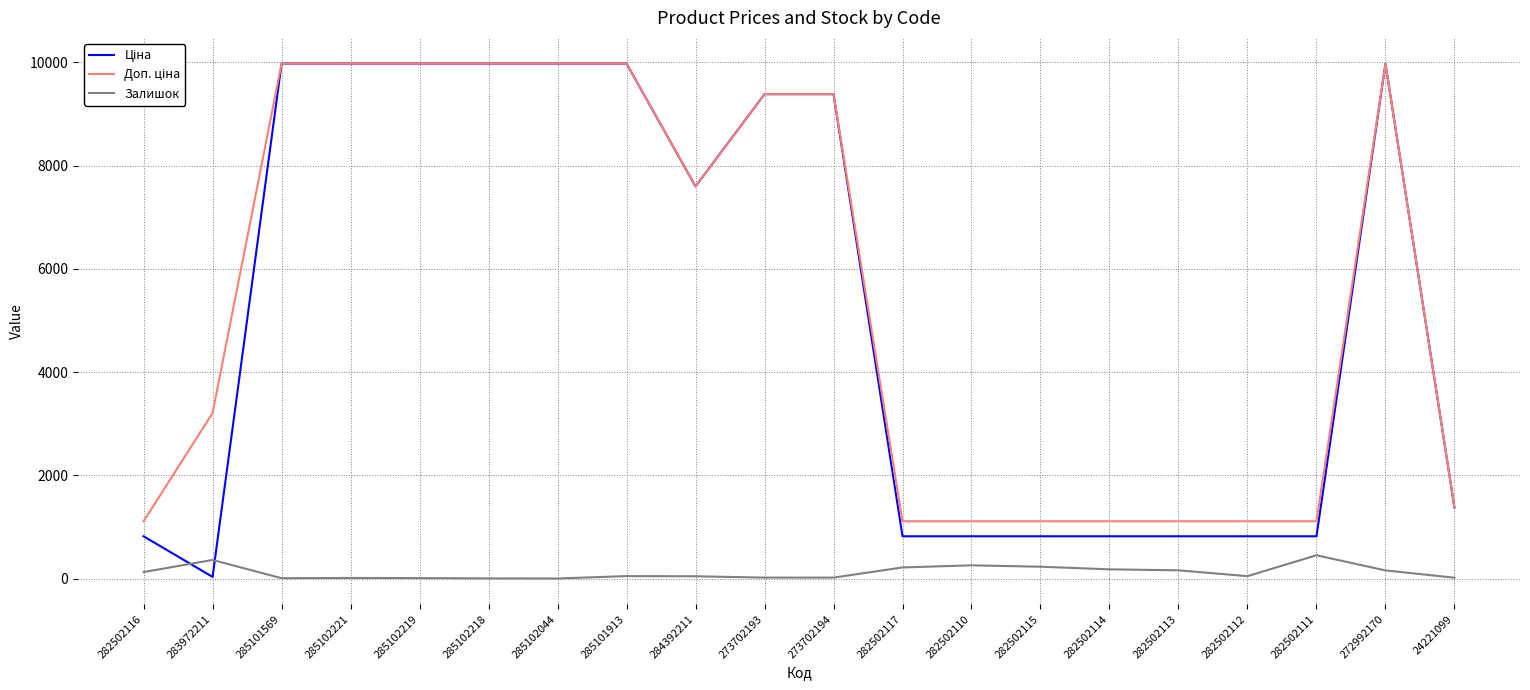

What is the maximum value shown in the chart?

9975.0